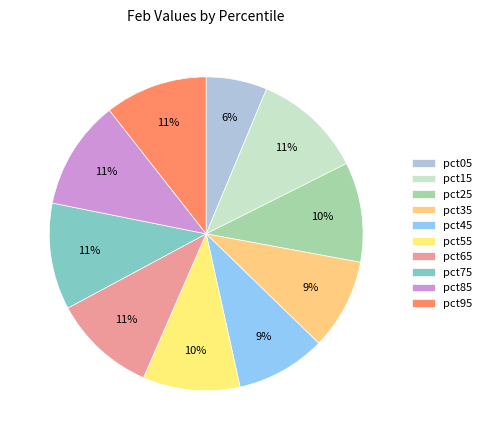

To the nearest percent, what portion does pct55 represent?

10%